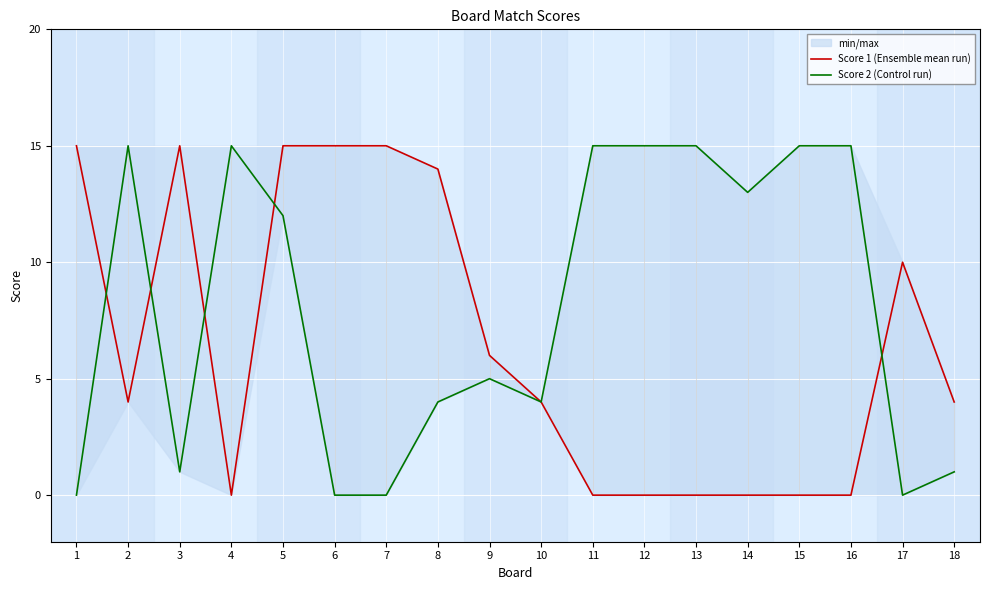

Reading left to right, list all the values displayed in this chart.

Score 1 (Ensemble mean run): 15	4	15	0	15	15	15	14	6	4	0	0	0	0	0	0	10	4
Score 2 (Control run): 0	15	1	15	12	0	0	4	5	4	15	15	15	13	15	15	0	1